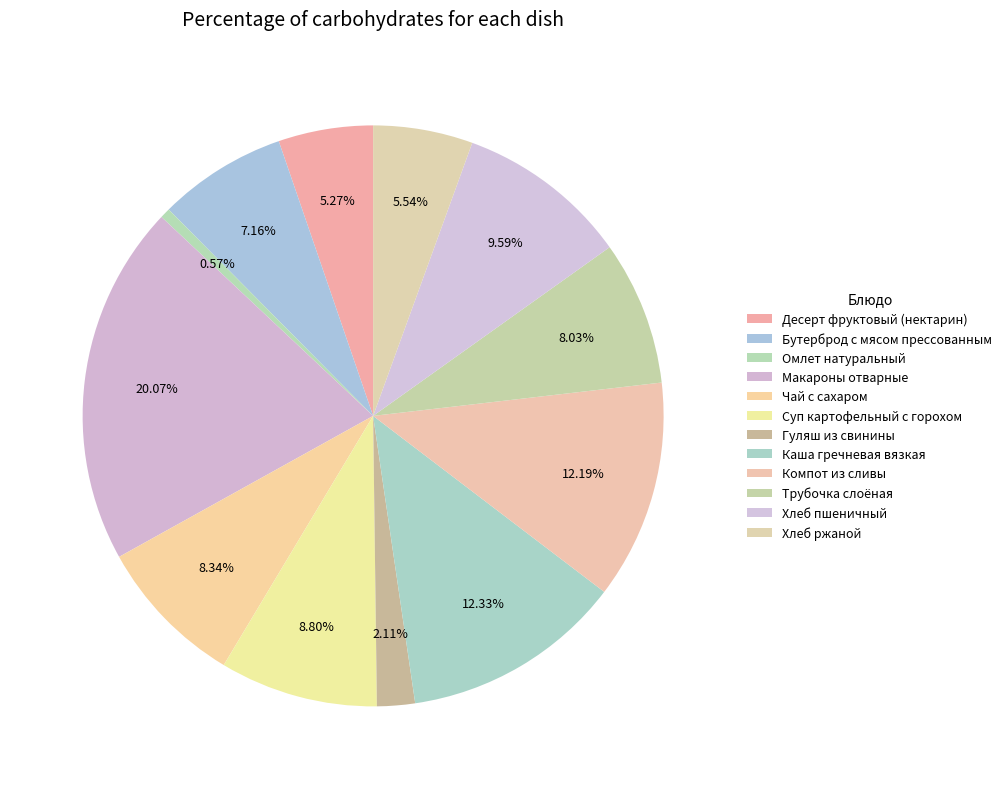

What percentage is the Бутерброд с мясом прессованным slice, to the nearest percent?

7%